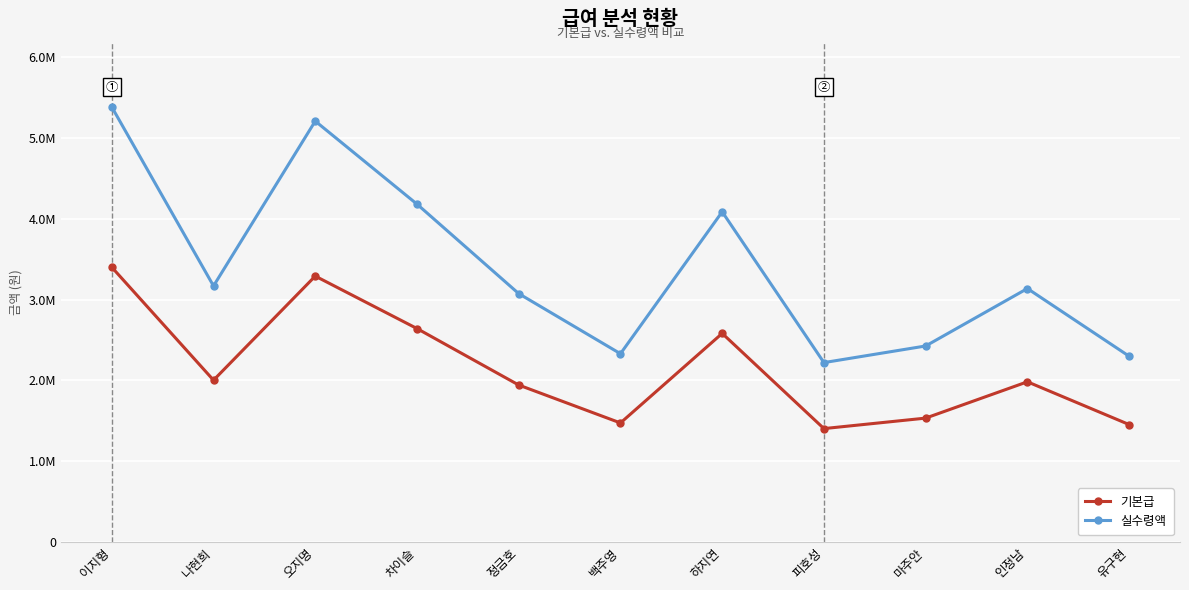

What value does the 실수령액 series have at 인정남?

3136000